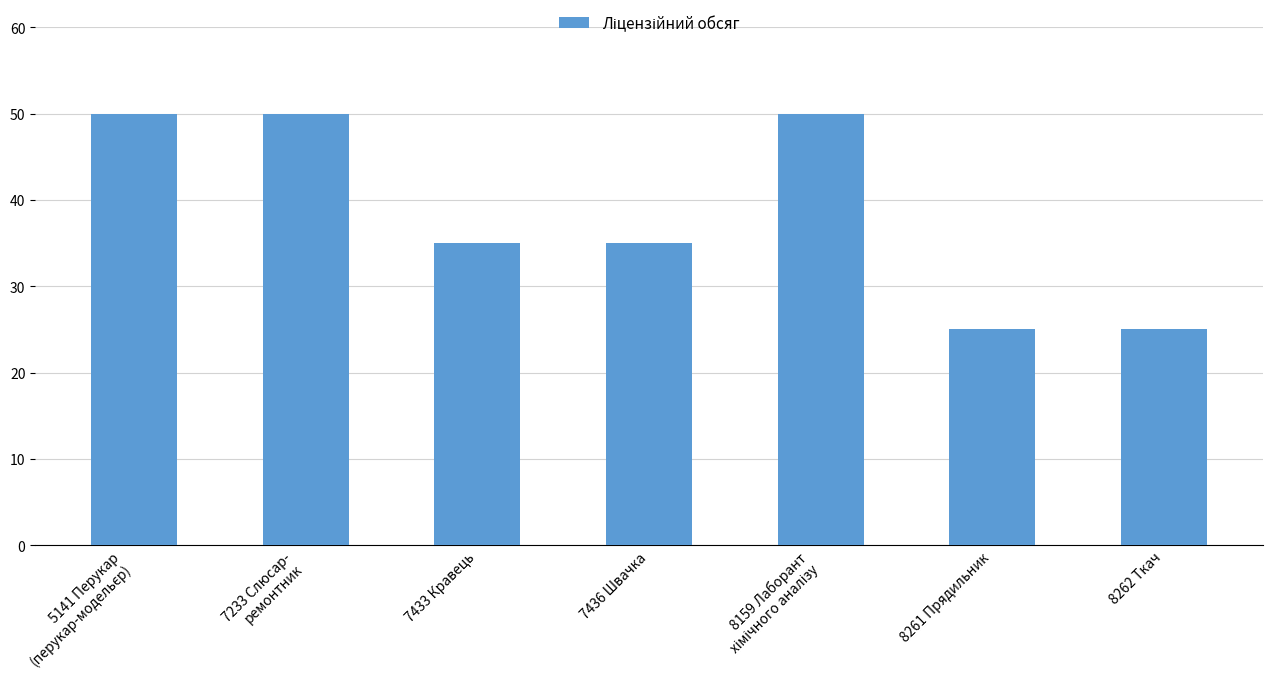

How many values are between 25 and 50?

7